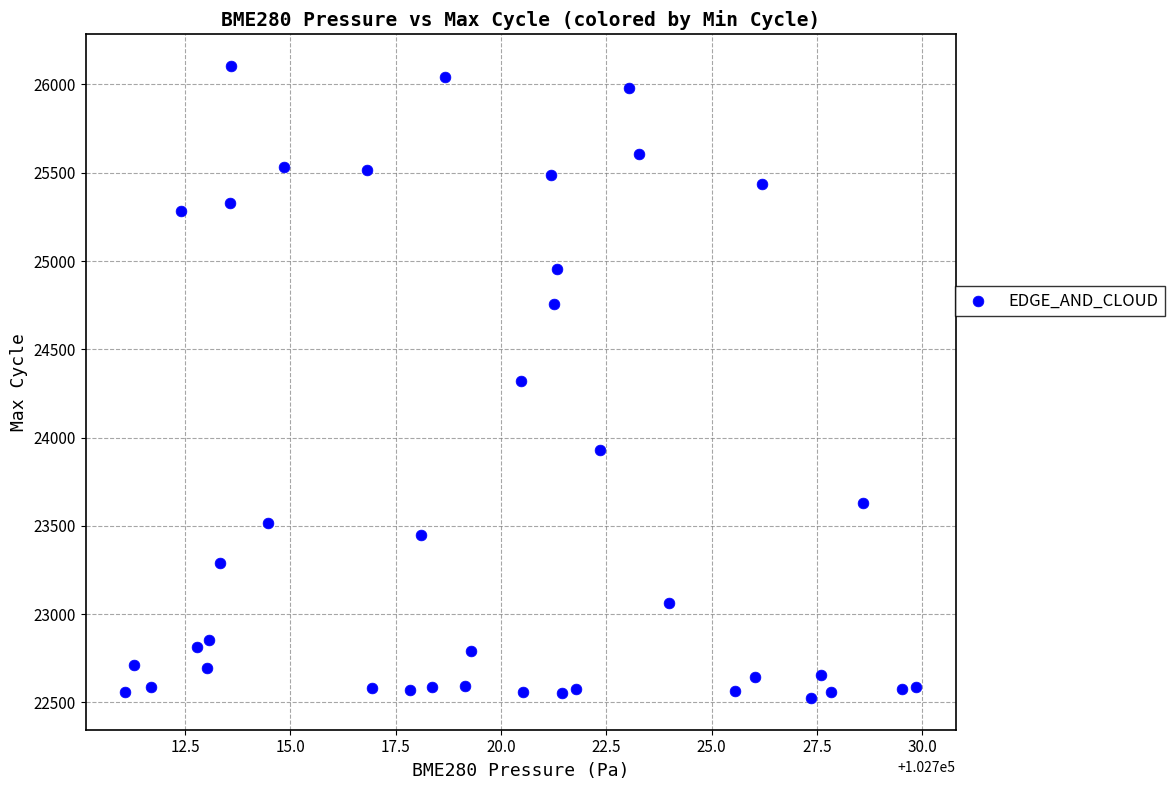

What is the range of Y values (max minus min)?

3581